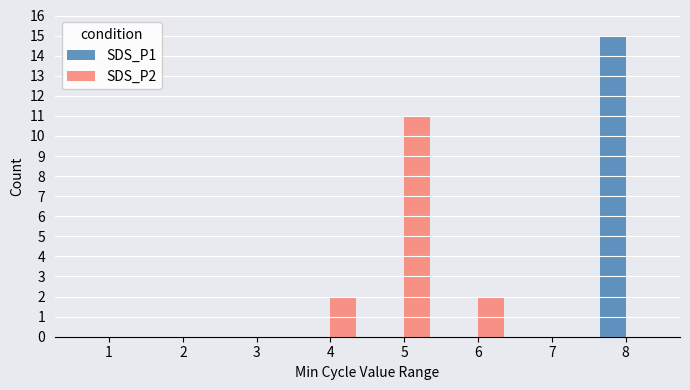

The value of SDS_P2 at 2 is -7. True or false?

False